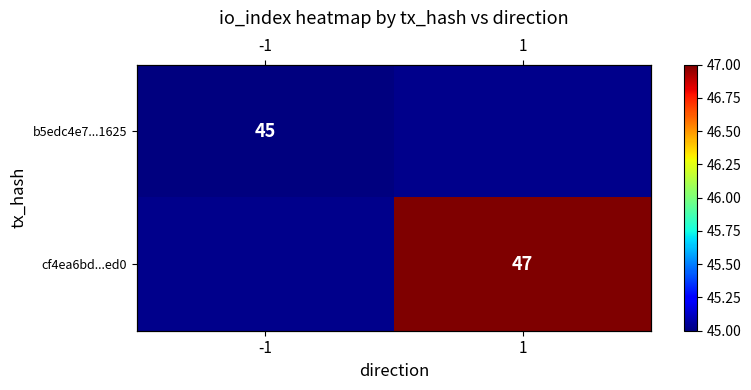

Between 1 and -1, which is larger?

-1